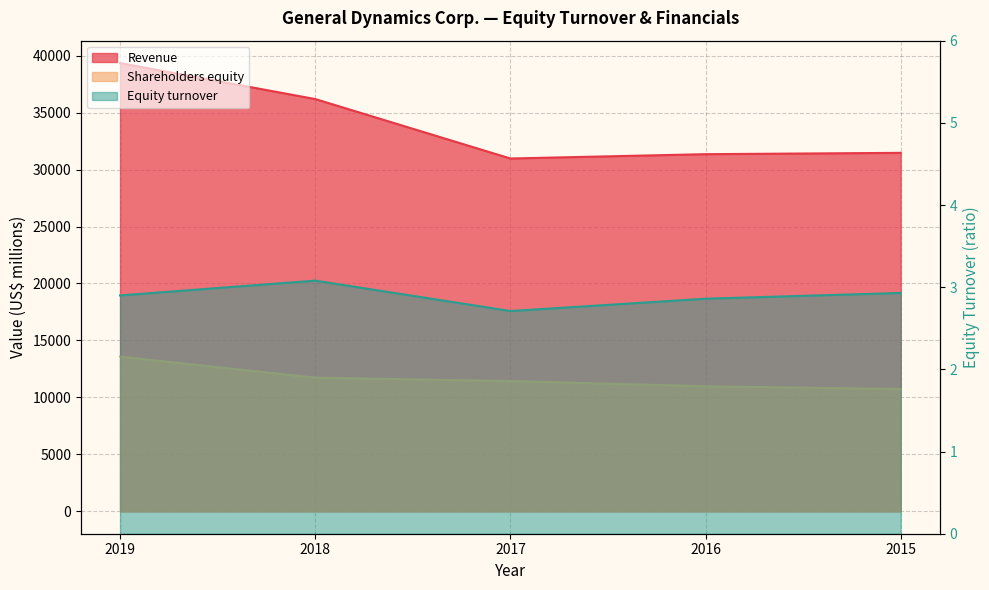

Reading right to left, extract all data points from this chart.

Revenue: 31469.0	31353.0	30973.0	36193.0	39350.0
Shareholders equity: 10738.0	10976.0	11435.0	11732.0	13577.0
Equity turnover (scaled): 2.9	2.9	2.7	3.1	2.9